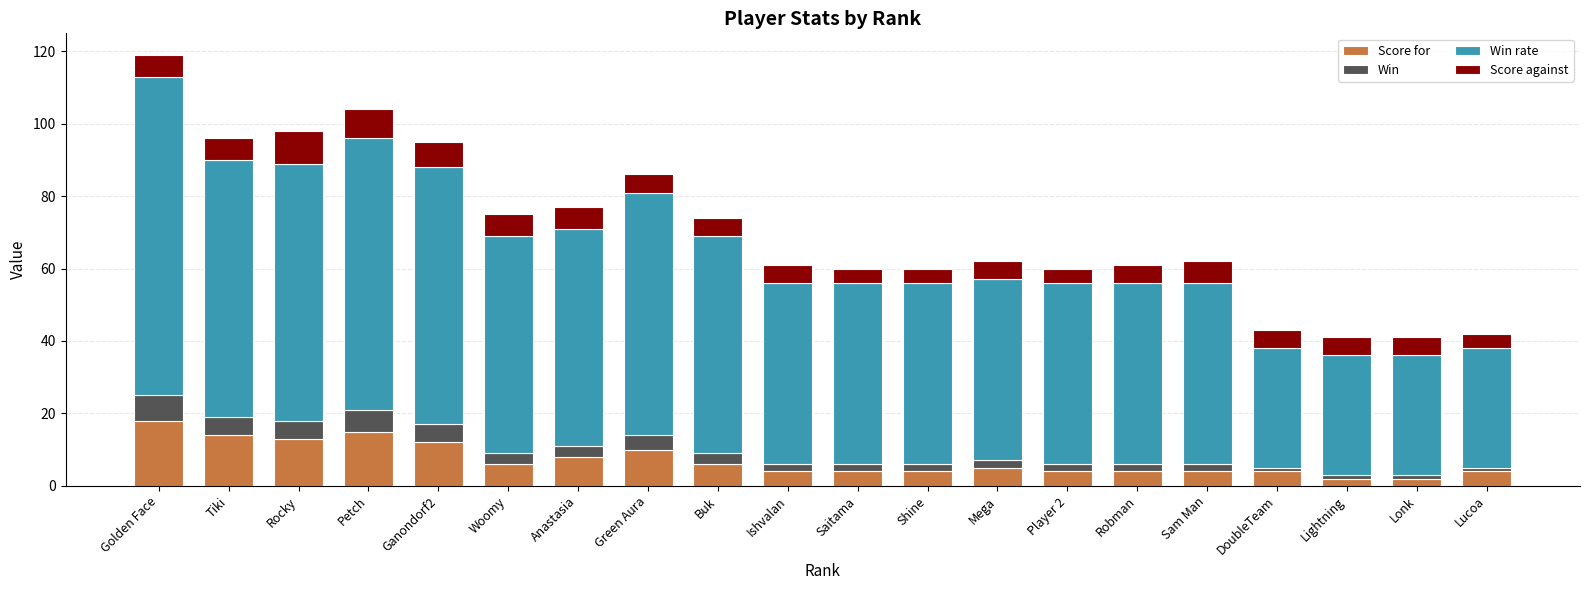

At which category is the sum across all series the highest?

Golden Face